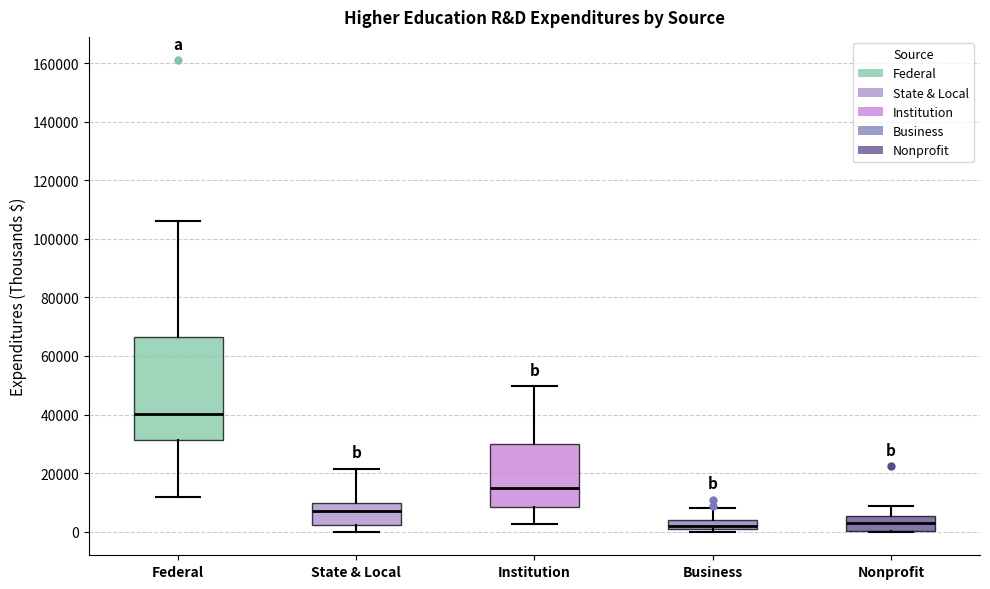

Reading left to right, read every box against the y-axis: the position of its median line, the range the box covers, and the ends of its whiskers. The values are not printed on the chart, so give them approximately, as read against the axis.

Federal: median 40000, box 32000 to 66000, whiskers 12000 to 106000
State & Local: median 8000, box 2000 to 10000, whiskers 0 to 22000
Institution: median 16000, box 8000 to 30000, whiskers 2000 to 50000
Business: median 2000, box 0 to 4000, whiskers 0 (just below the box's lower edge) to 8000
Nonprofit: median 2000, box 0 to 6000, whiskers 0 to 8000